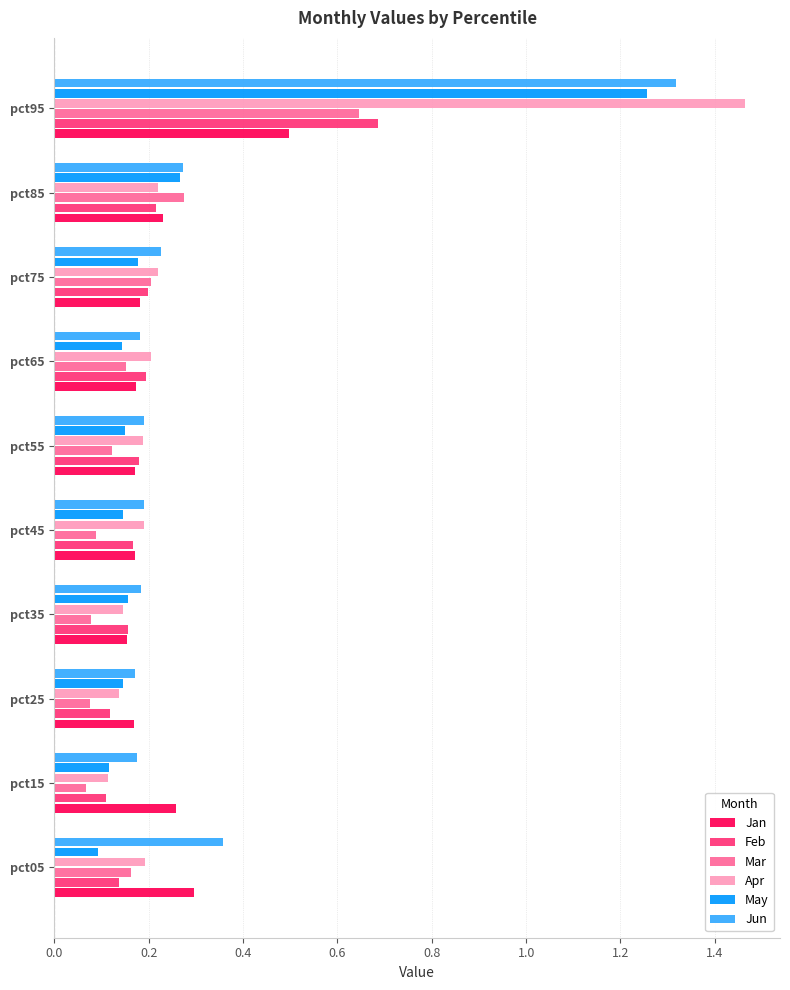

At which category is the sum across all series the highest?

pct95